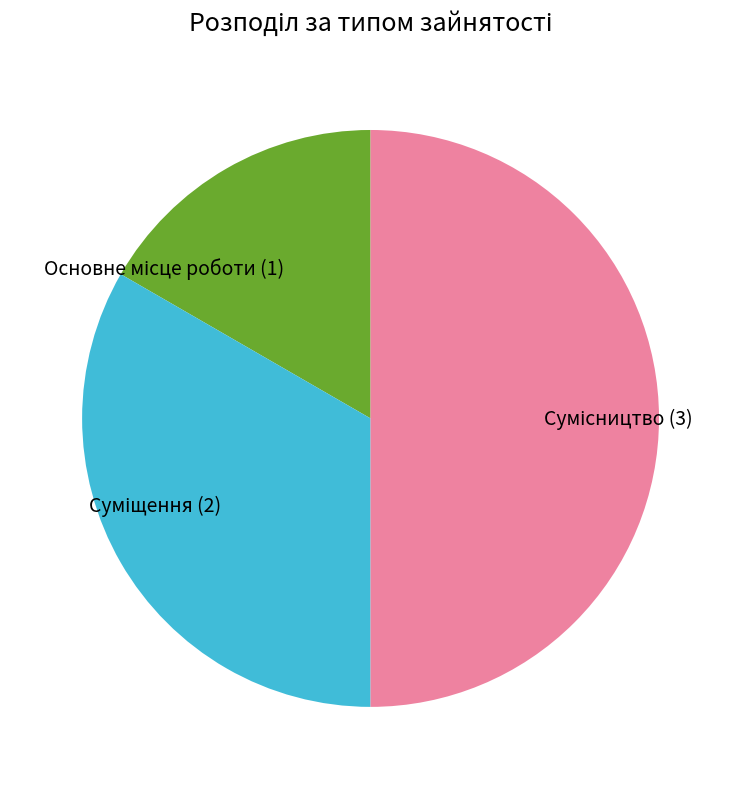

To the nearest percent, what percentage of the pie is Сумісництво?

50%